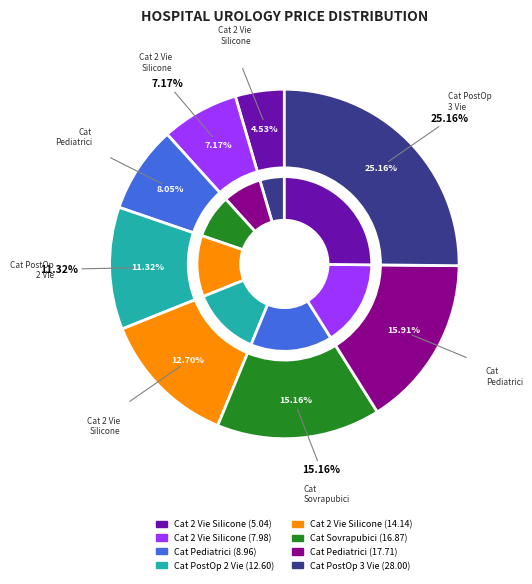

What is the largest slice in the pie chart?

Cat PostOp 3 Vie (28.0)